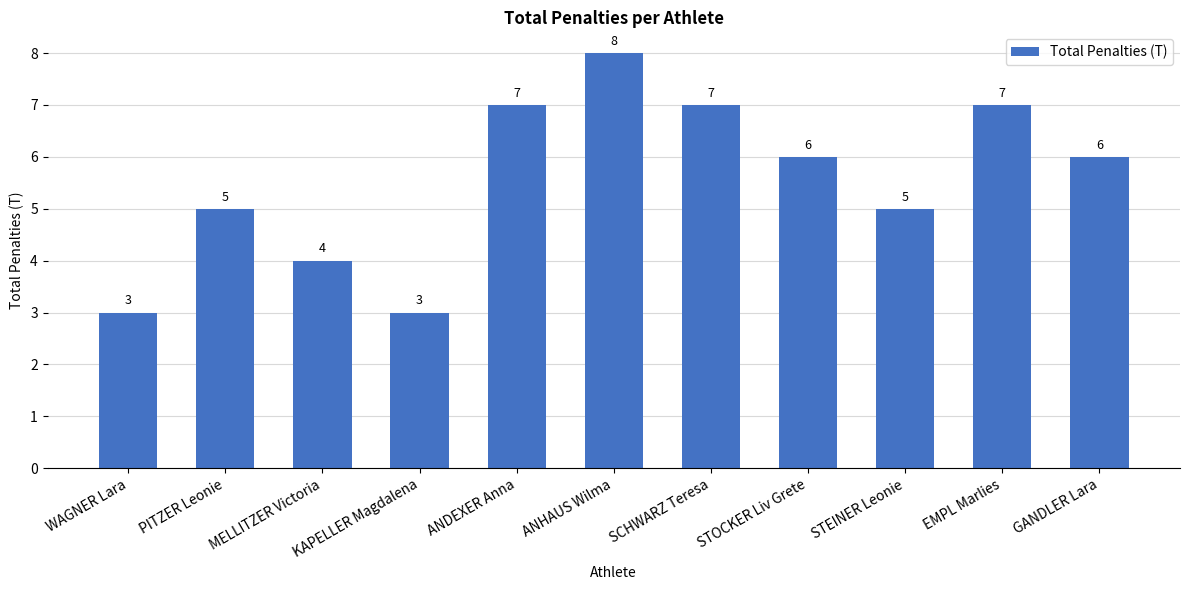

Reading right to left, extract all data points from this chart.

6	7	5	6	7	8	7	3	4	5	3